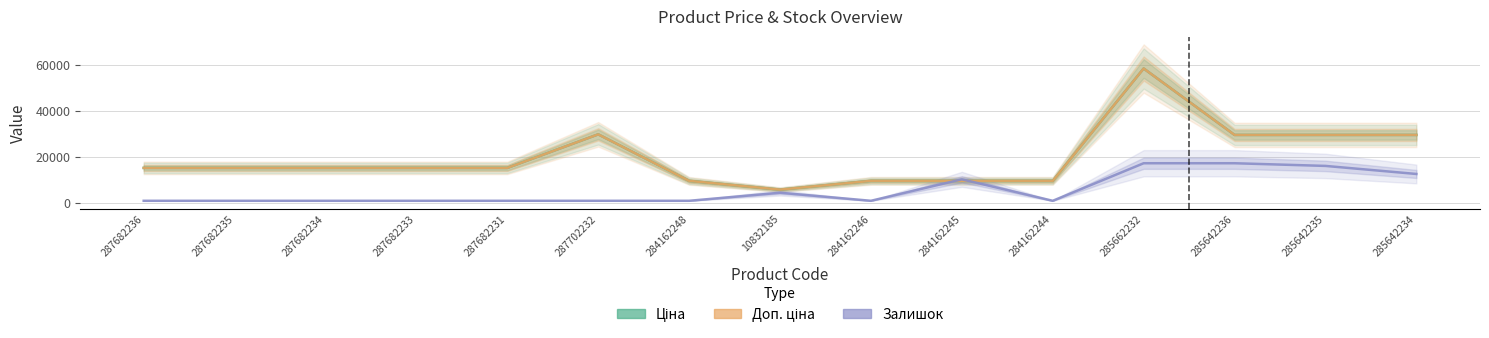

Reading left to right, extract all data points from this chart.

Ціна: 15120.0	15120.0	15120.0	15120.0	15120.0	29747.2	9480.1	5673.8	9480.1	9480.1	9480.1	58426.5	29491.5	29491.5	29491.5
Доп. ціна: 15120.0	15120.0	15120.0	15120.0	15120.0	29747.2	9480.1	5673.8	9480.1	9480.1	9480.1	58426.5	29491.5	29491.5	29491.5
Залишок: 800.0	800.0	800.0	800.0	800.0	800.0	800.0	4305.6	800.0	10148.2	800.0	17159.4	17159.4	15990.9	12485.3